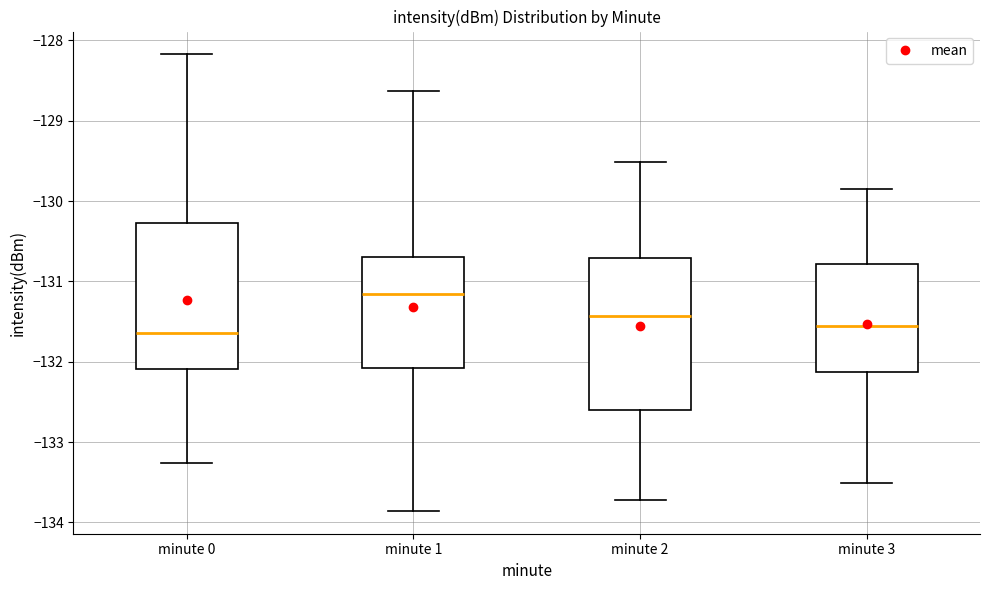

Reading left to right, transcribe this box plot: for each box, give where its median line is, the range the box spans, and where its two whiskers end, as read against the y-axis. The values are not printed on the chart, so give them approximately, as read against the axis.

minute 0: median -131.6, box -132.1 to -130.3, whiskers -133.3 to -128.2
minute 1: median -131.2, box -132.1 to -130.7, whiskers -133.9 to -128.6
minute 2: median -131.4, box -132.6 to -130.7, whiskers -133.7 to -129.5
minute 3: median -131.6, box -132.1 to -130.8, whiskers -133.5 to -129.9